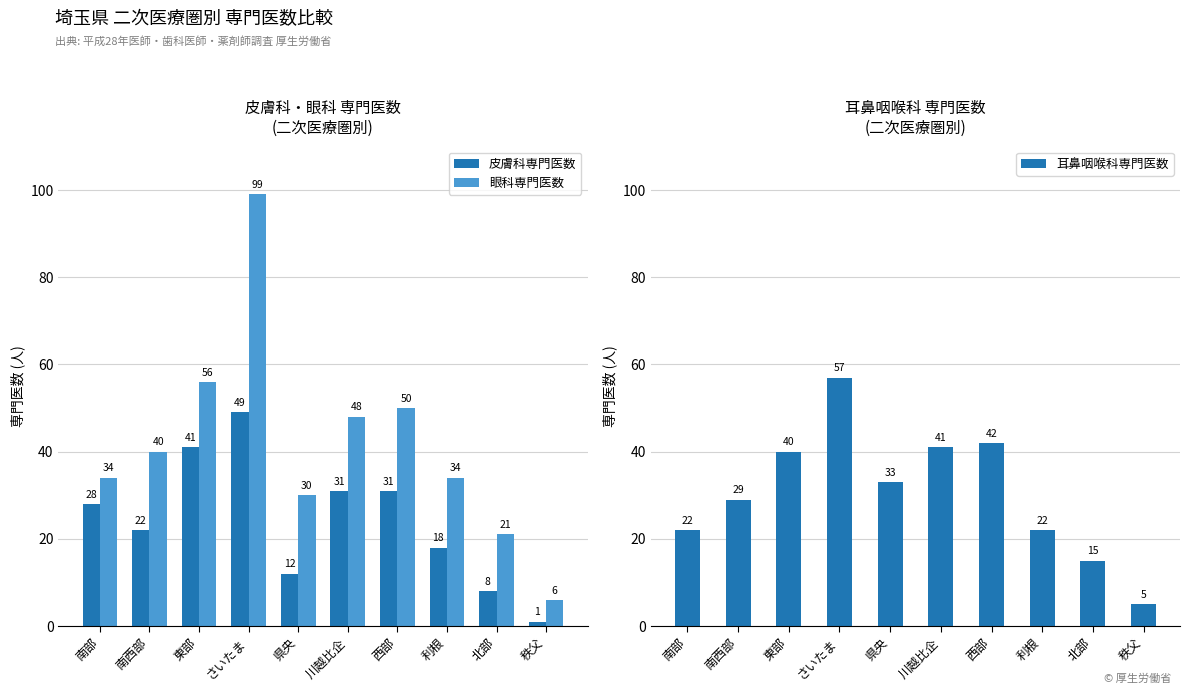

What is the sum of all 耳鼻咽喉科専門医数 values?

306